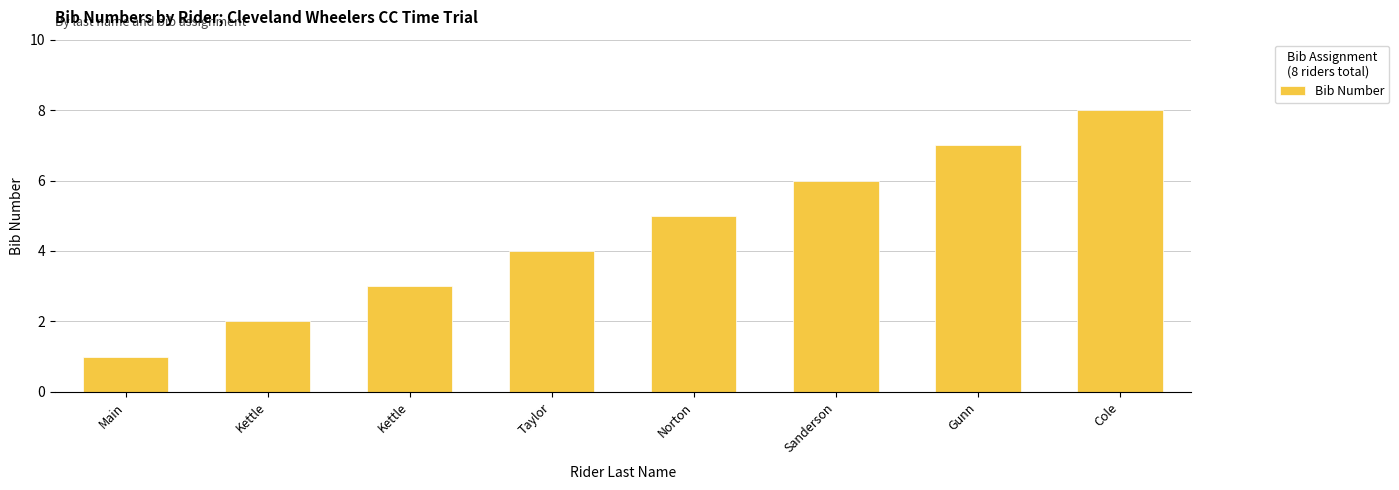

Reading left to right, extract all data points from this chart.

1	2	3	4	5	6	7	8